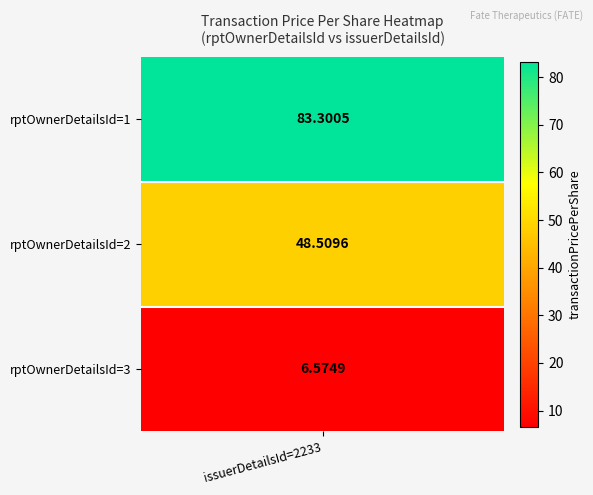

At which label does 3 reach its peak?

2233